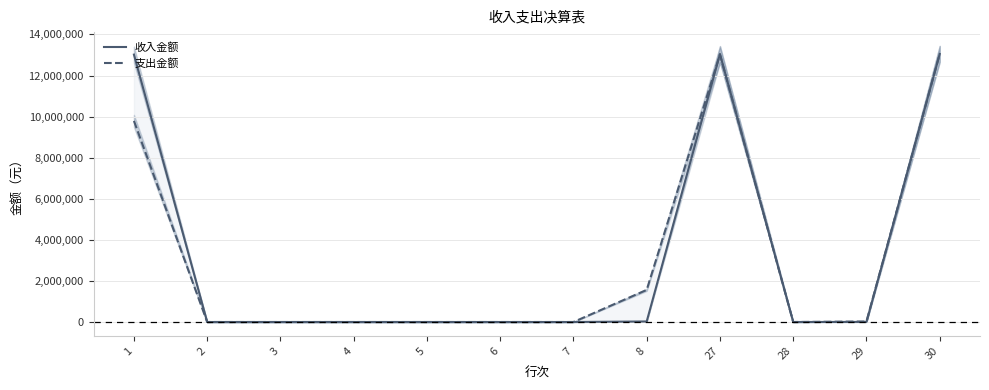

At how many categories does at least one series exceed 5072150?

3